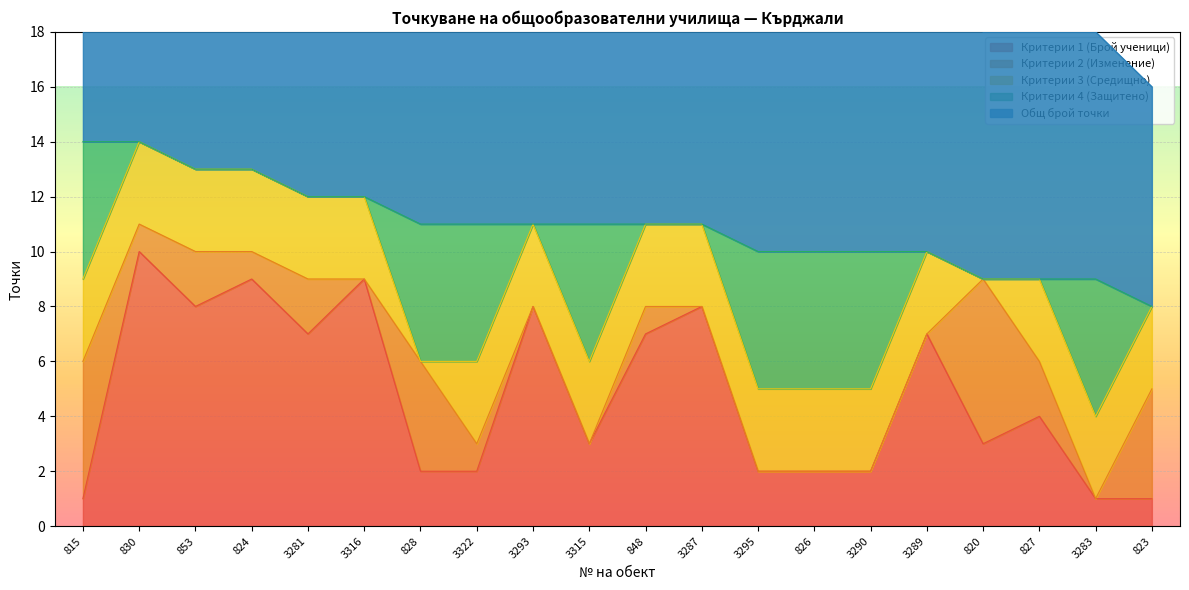

Is the value of Общ брой точки at 827 greater than the value of Критерии 4 (Защитено) at 820?

Yes